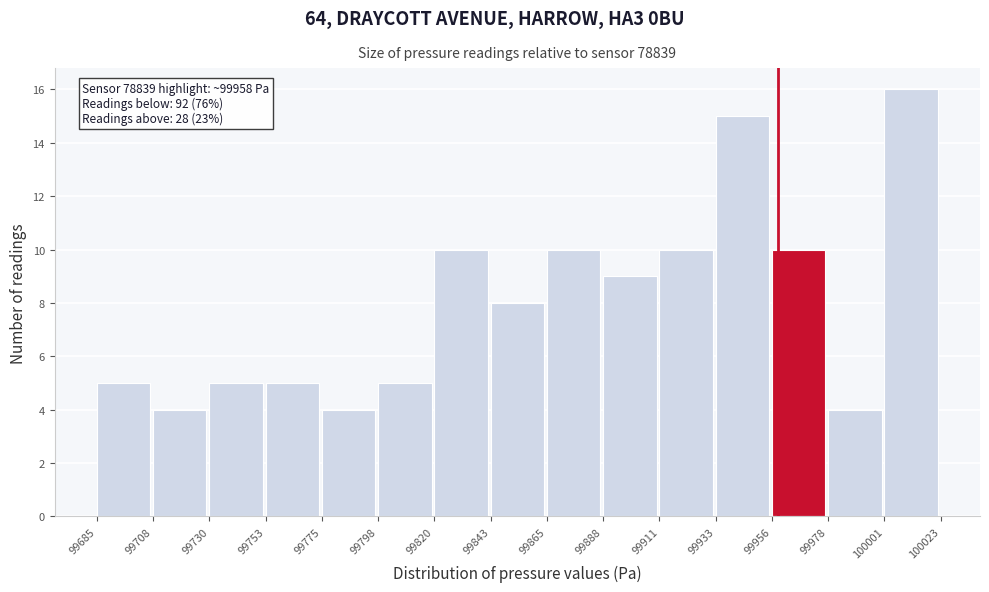

Which range on the x-axis has the tallest bar?

100001 to 100023